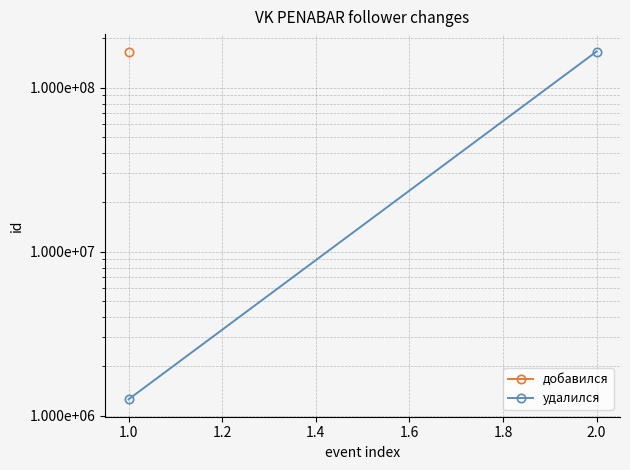

Is it true that the value at 1.0 is 443168?

False